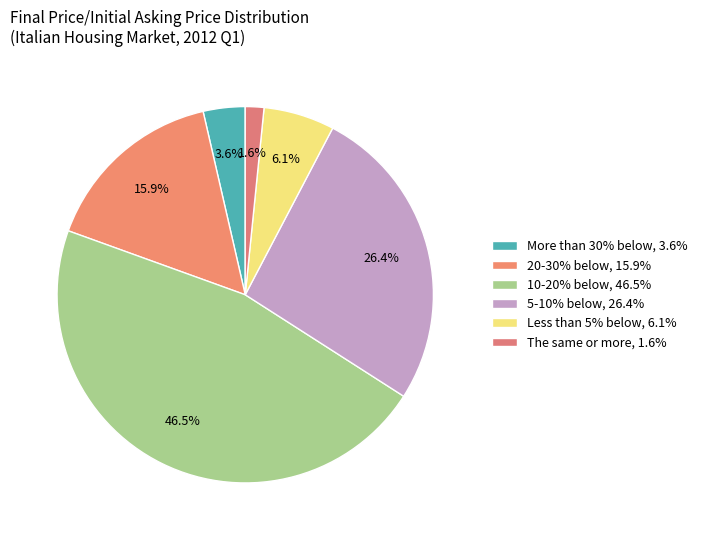

To the nearest percent, what portion does The same or more represent?

2%